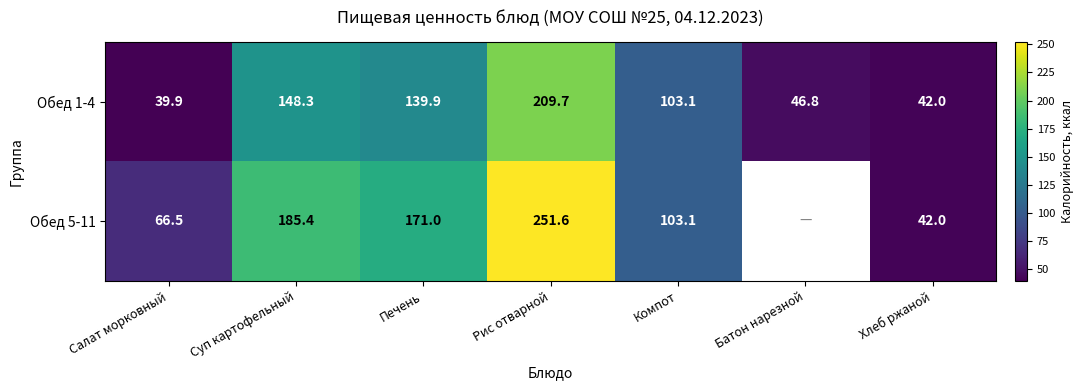

How many data points does each series have?

7